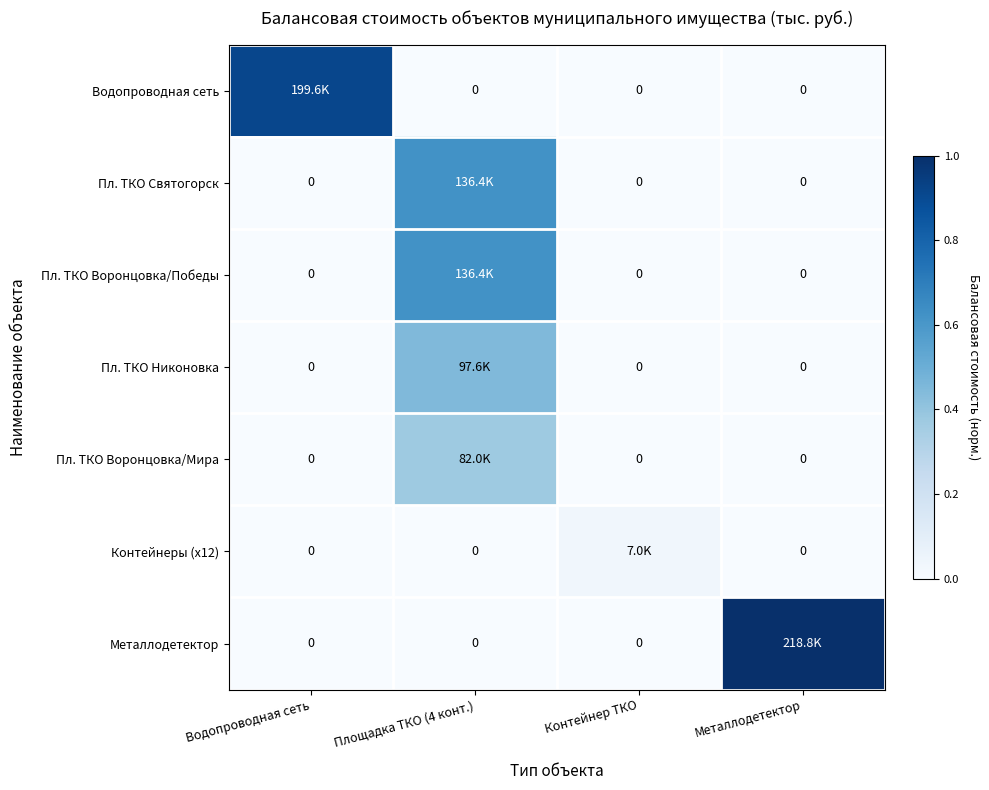

The value of Пл. ТКО Святогорск at Площадка ТКО (4 конт.) is 0.6. True or false?

True